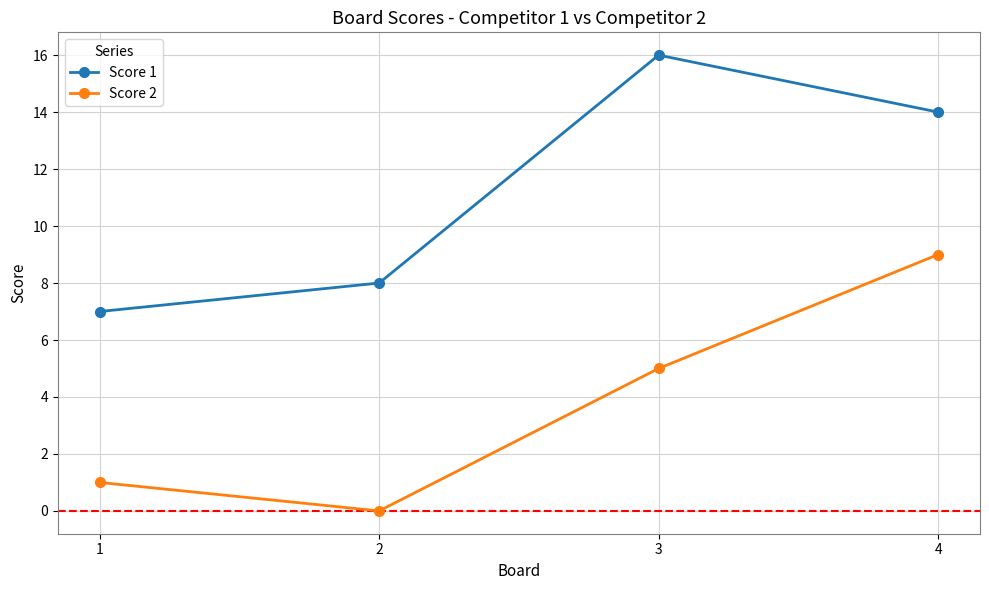

Between 3 and 4, which series saw the biggest shift?

Score 2